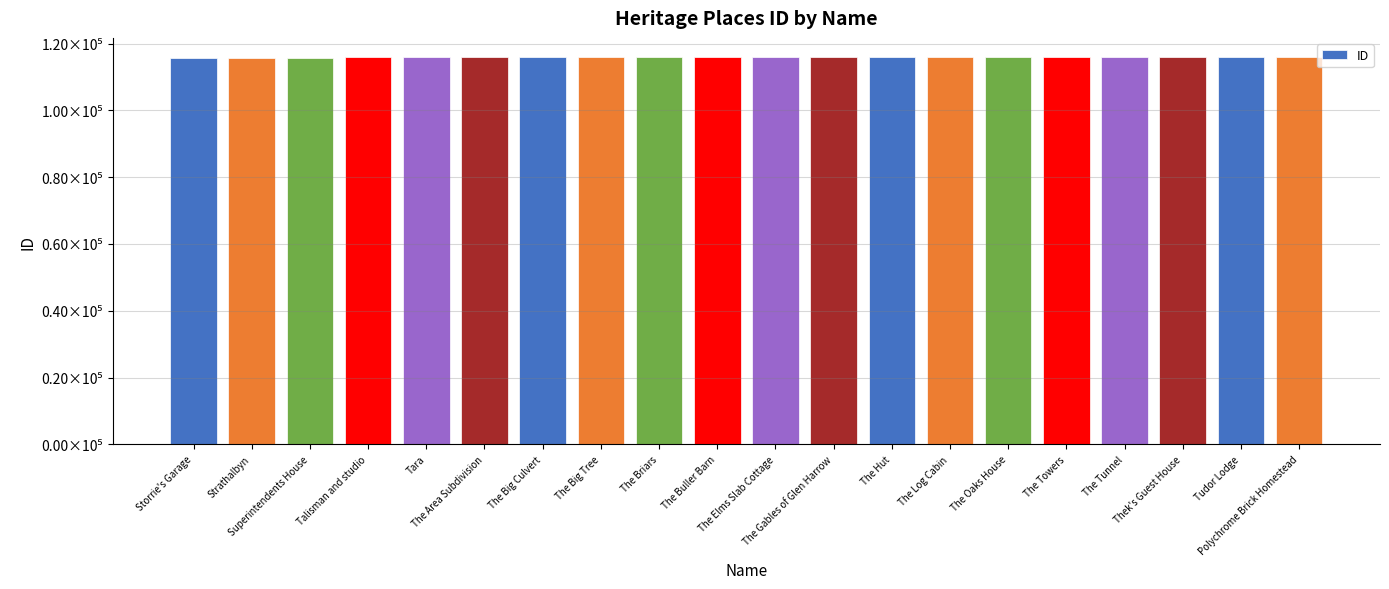

What is the difference between the values at Superintendents House and The Gables of Glen Harrow?

24